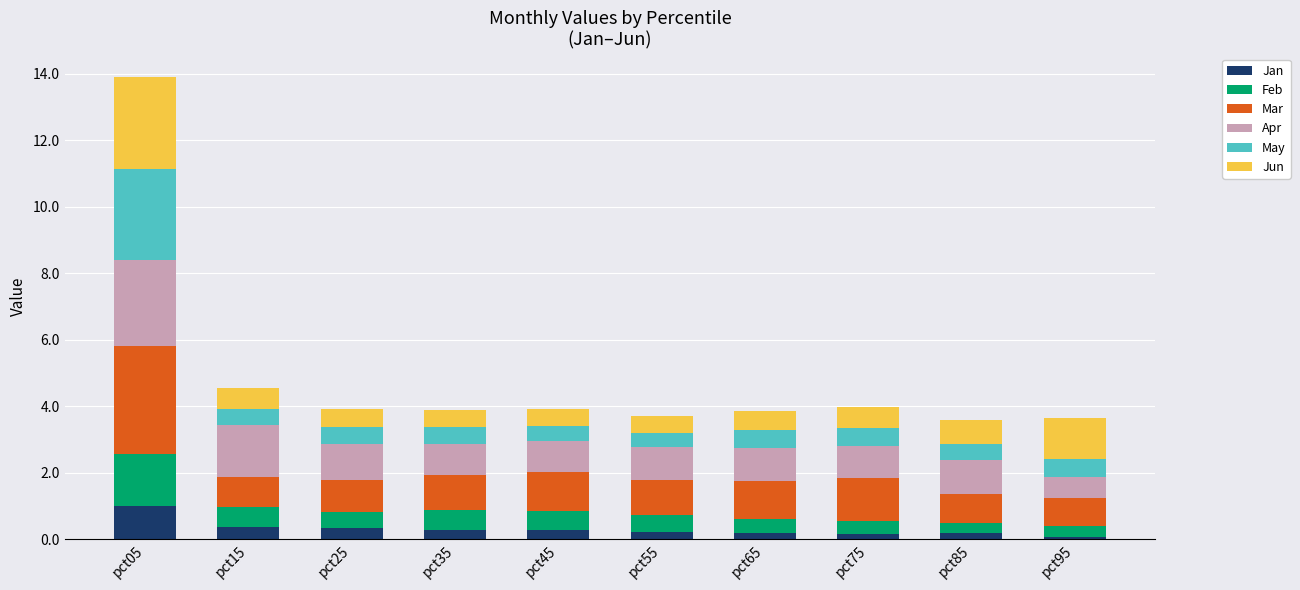

What is the maximum value for Jan?

1.0